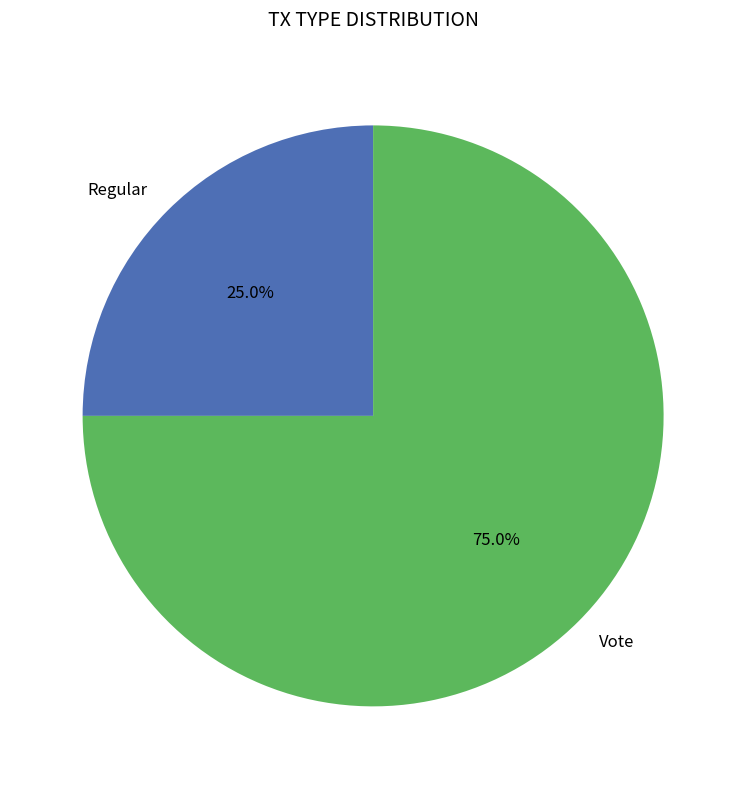

Which category has the biggest portion of the pie?

Vote